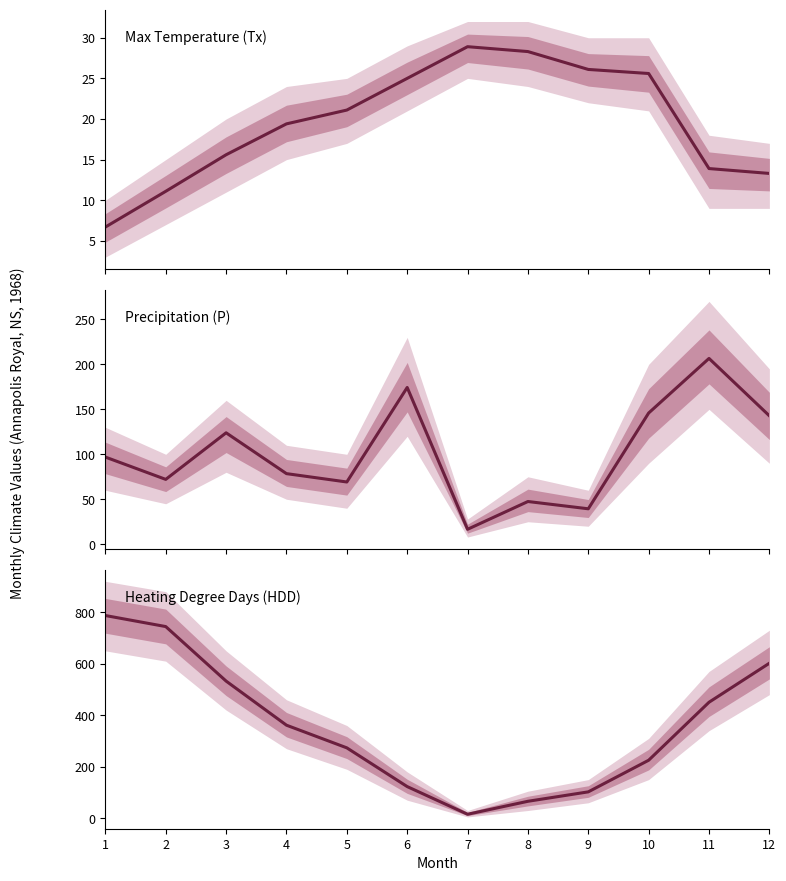

What is the smallest value displayed?

6.7